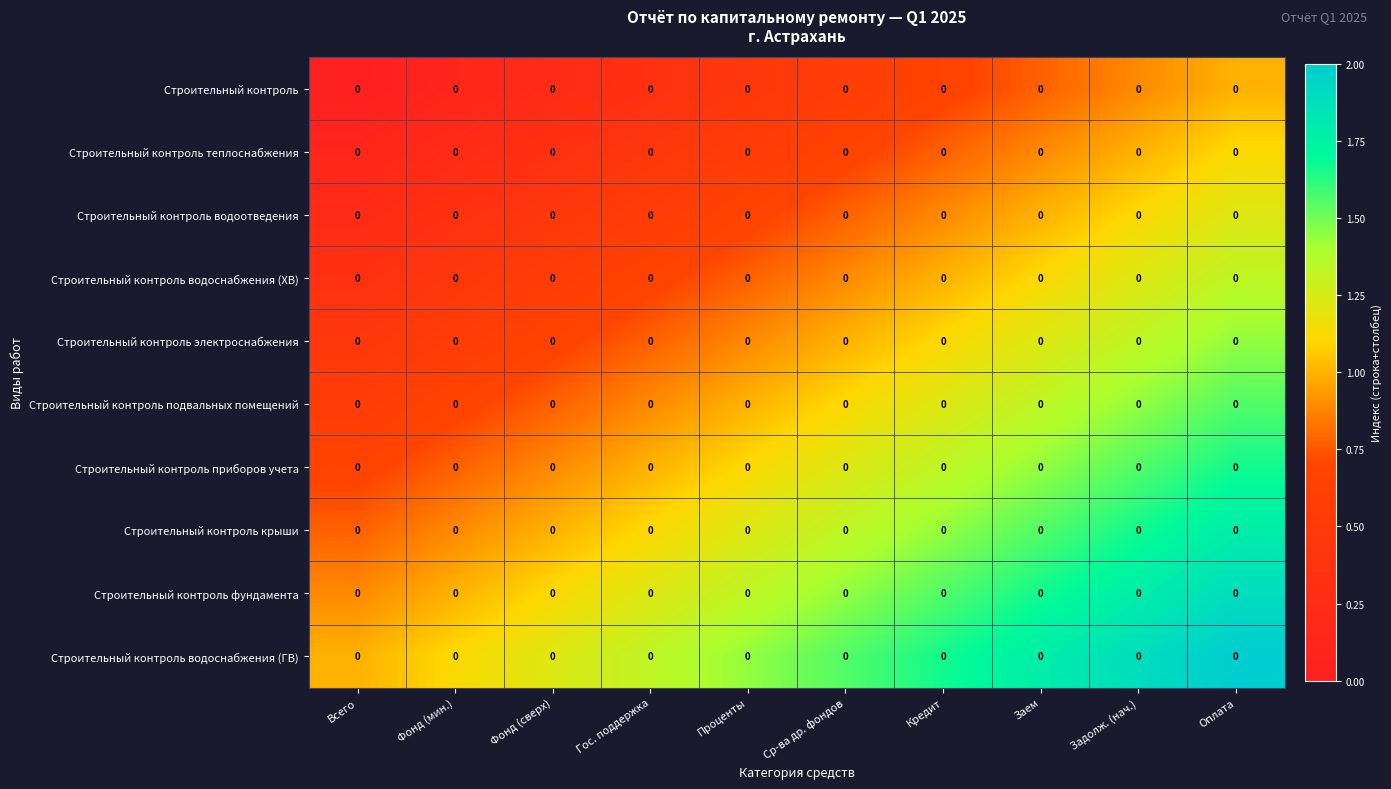

Rank the categories by Строительный контроль водоснабжения (ХВ) value from lowest to highest.

Всего, Фонд (мин.), Фонд (сверх), Гос. поддержка, Проценты, Ср-ва др. фондов, Кредит, Заем, Задолж. (нач.), Оплата